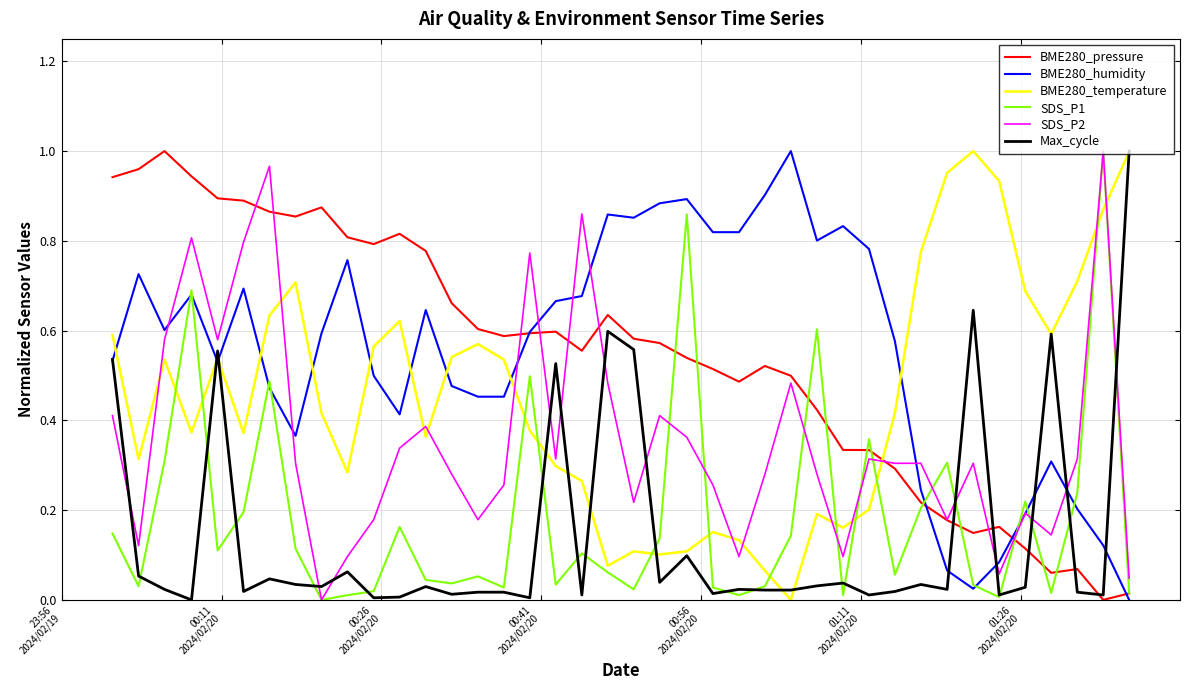

How many intersections are there between SDS_P2 and BME280_temperature?

12